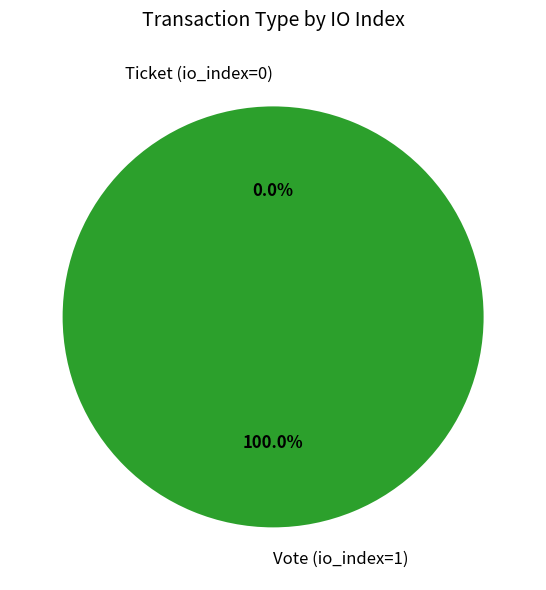

True or false: Vote (io_index=1) accounts for 100% of the total.

True